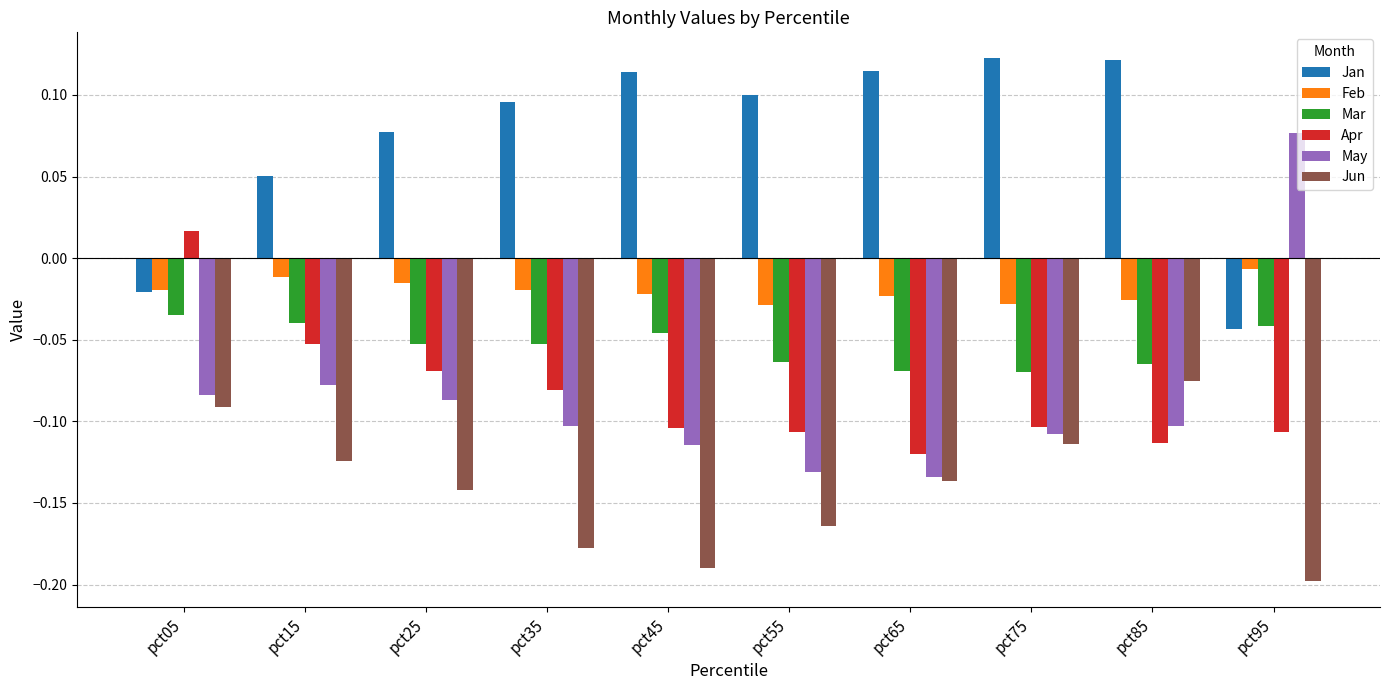

Which category has the lowest value across all series?

pct95